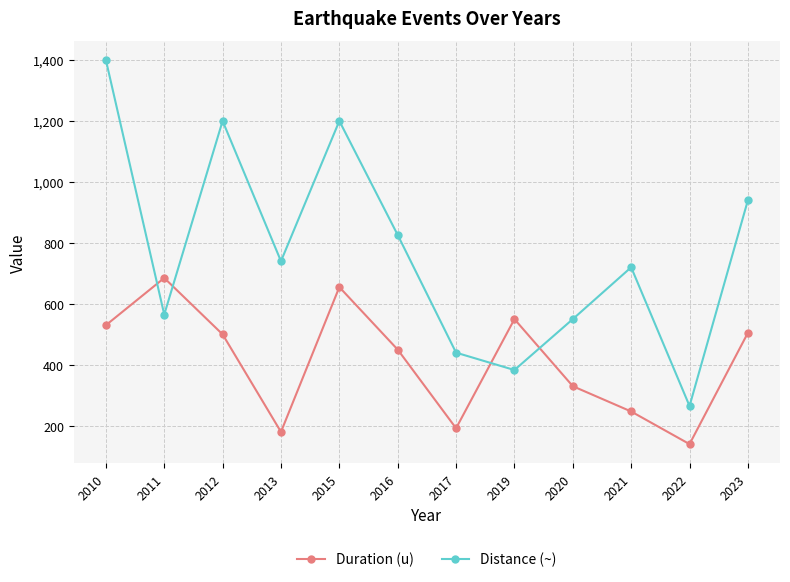

How many interior local valleys does the Duration (u) series have?

3